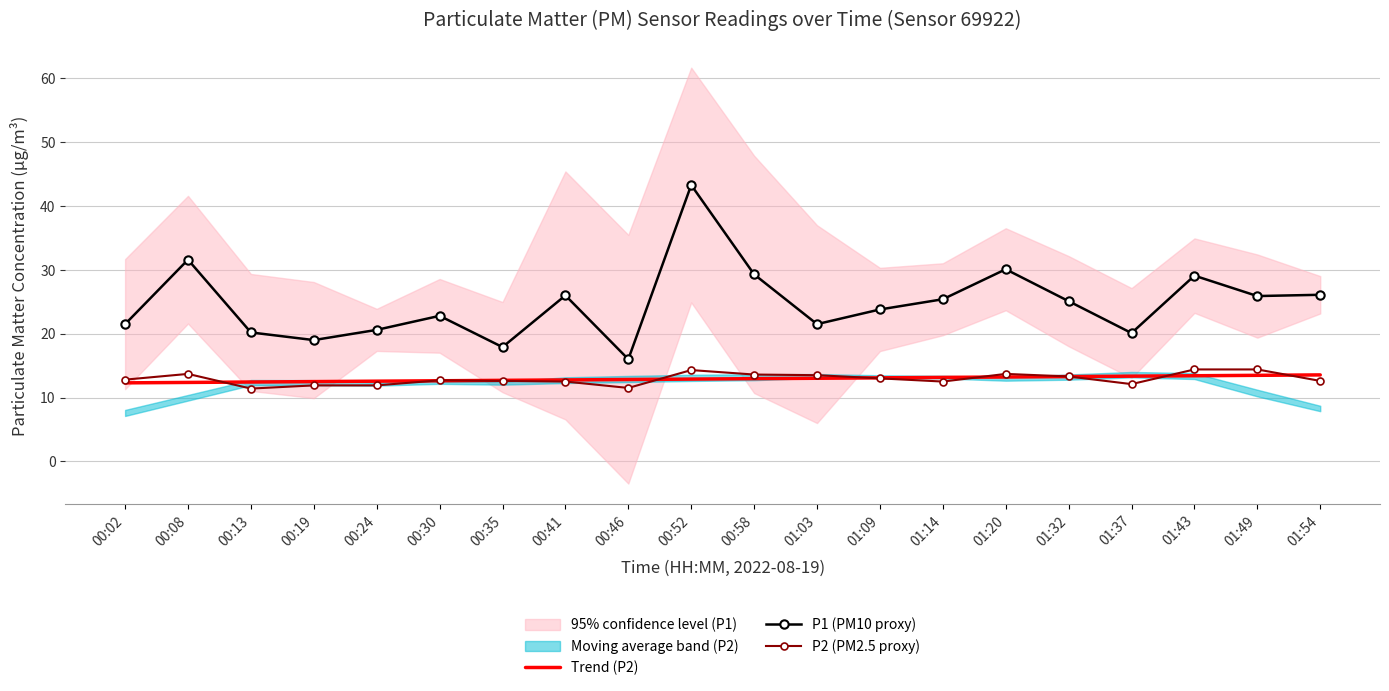

True or false: P1 (PM10 proxy) has a value of 31.7 at 00:13.

False